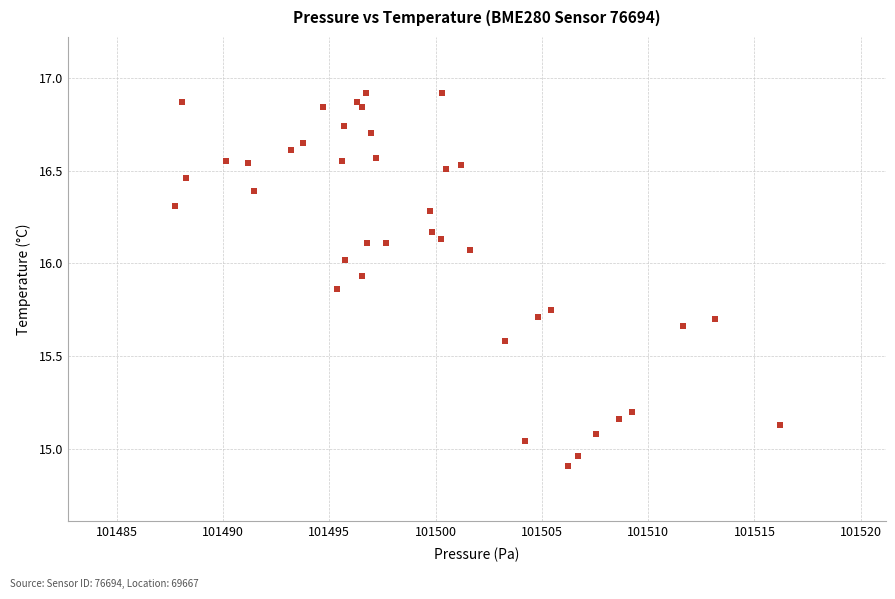

What is the range of Y values (max minus min)?

2.0